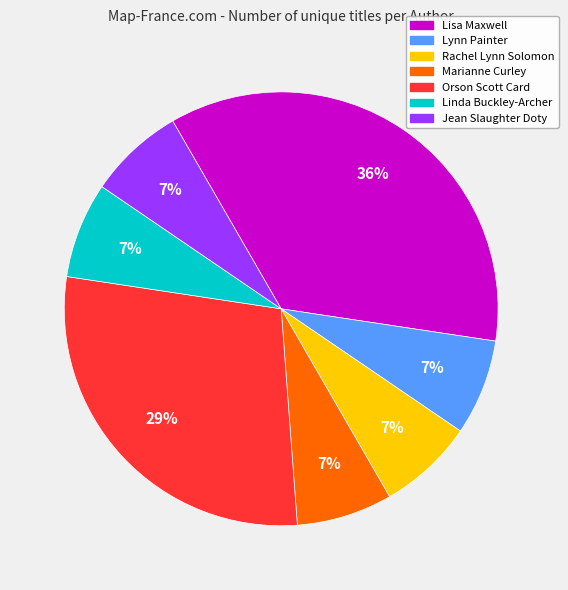

Is the sum of Lynn Painter and Linda Buckley-Archer greater than half?

No